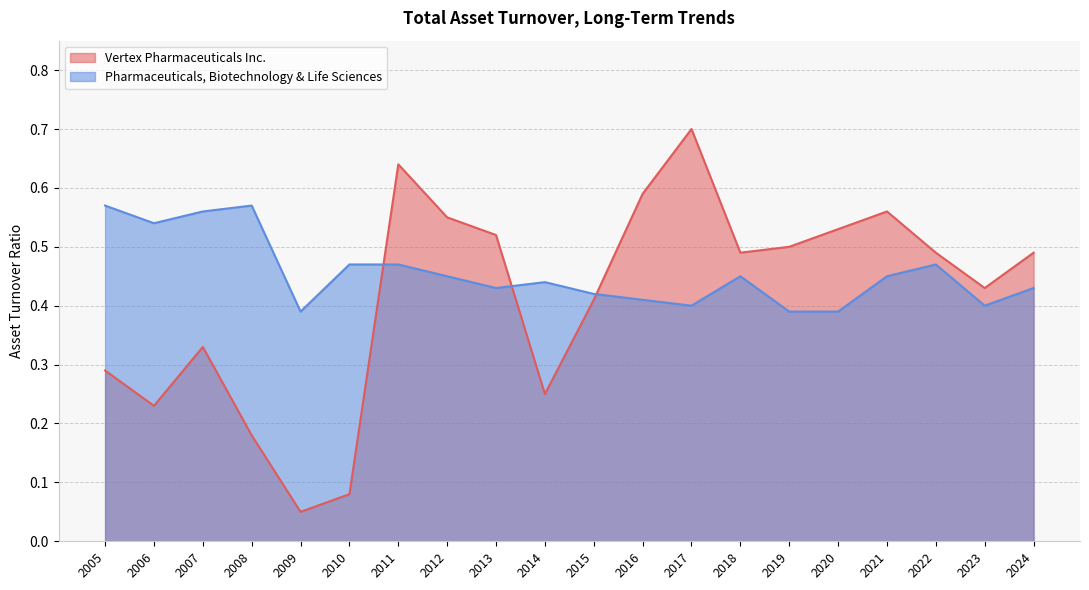

True or false: Vertex Pharmaceuticals Inc. has more than 2 points higher than both neighbors.

True